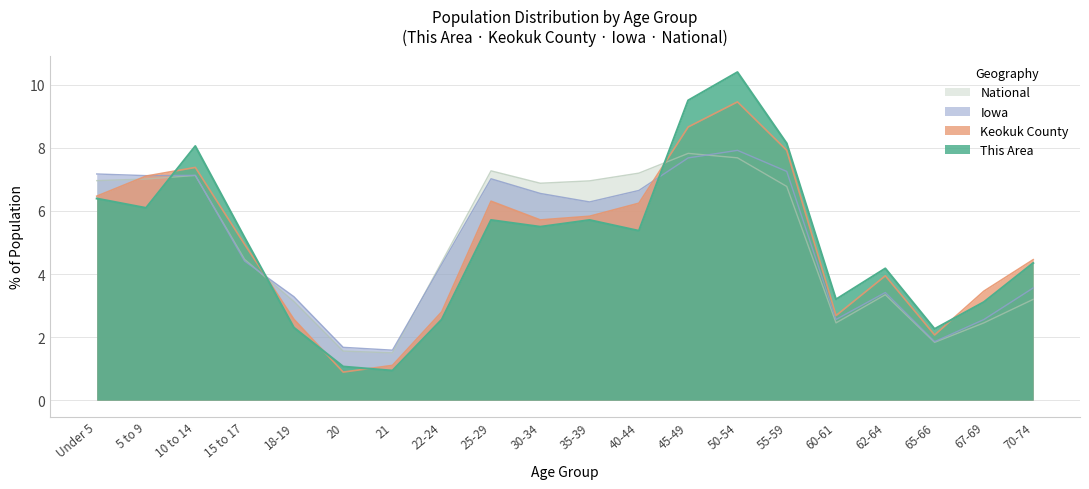

Reading left to right, what are all the values shown in this chart?

This Area: 6.4	6.1	8.1	5.2	2.3	1.1	0.9	2.6	5.7	5.5	5.7	5.4	9.5	10.4	8.1	3.2	4.2	2.3	3.1	4.3
Keokuk County: 6.5	7.1	7.4	4.9	2.6	0.9	1.1	2.8	6.3	5.7	5.8	6.2	8.7	9.5	7.9	2.7	3.9	2.1	3.5	4.5
Iowa: 7.2	7.1	7.1	4.4	3.3	1.7	1.6	4.3	7.0	6.6	6.3	6.6	7.7	7.9	7.3	2.6	3.4	1.9	2.6	3.6
National: 7.0	7.0	7.1	4.5	3.1	1.6	1.5	4.4	7.3	6.9	7.0	7.2	7.8	7.7	6.8	2.5	3.3	1.8	2.5	3.2